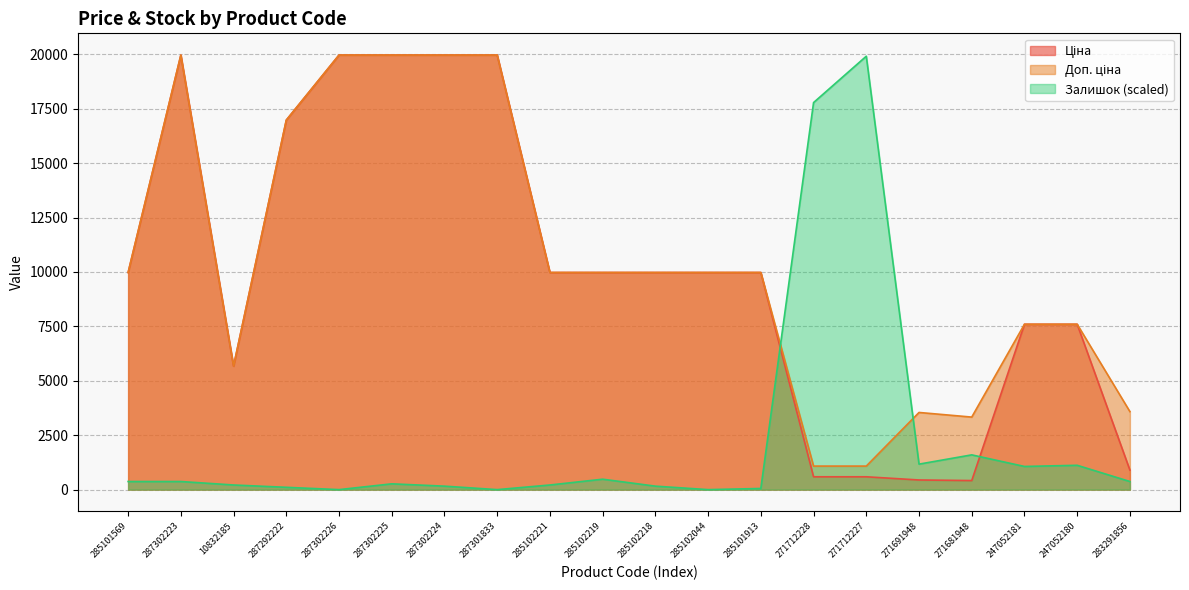

What is the label of the 6th point from the left?

287302225